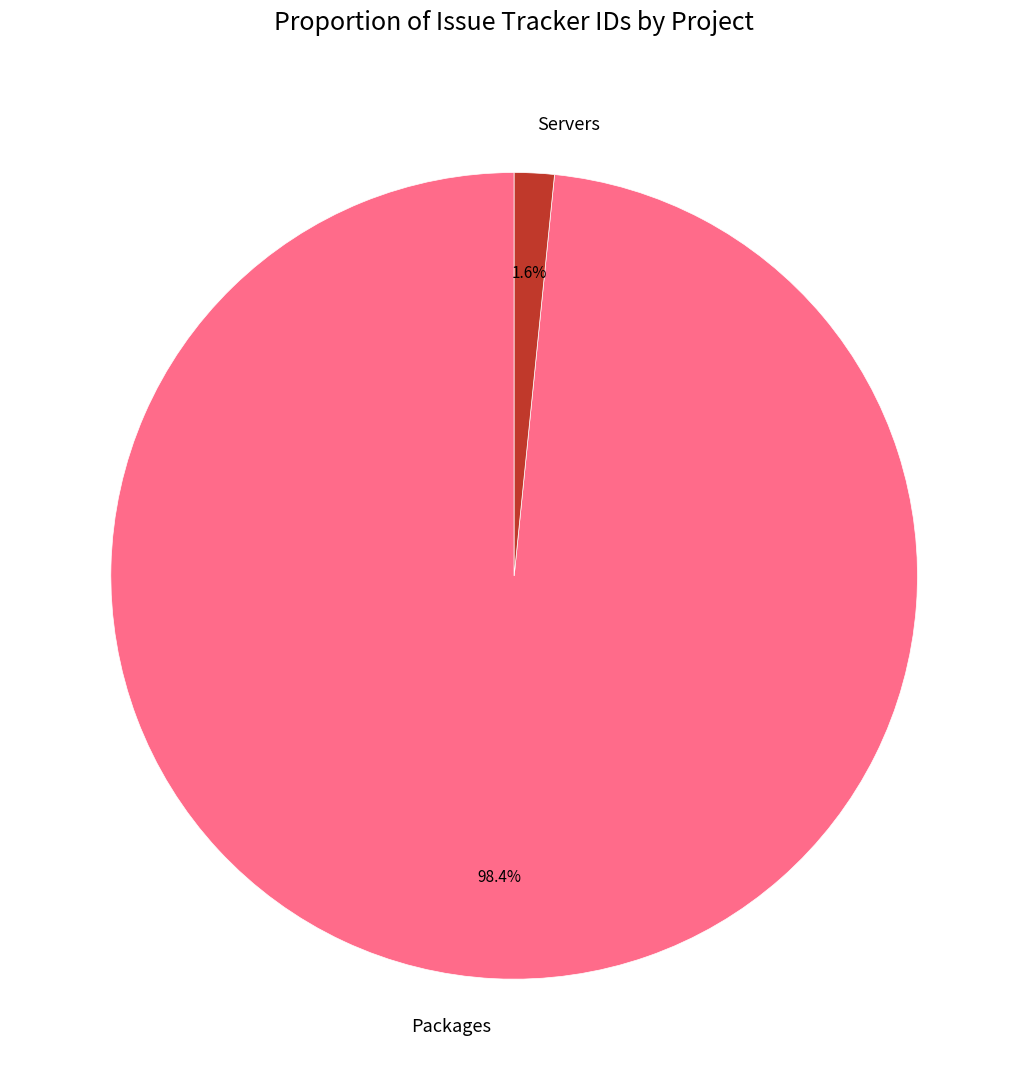

Combined, do Servers and Packages account for over 50%?

Yes